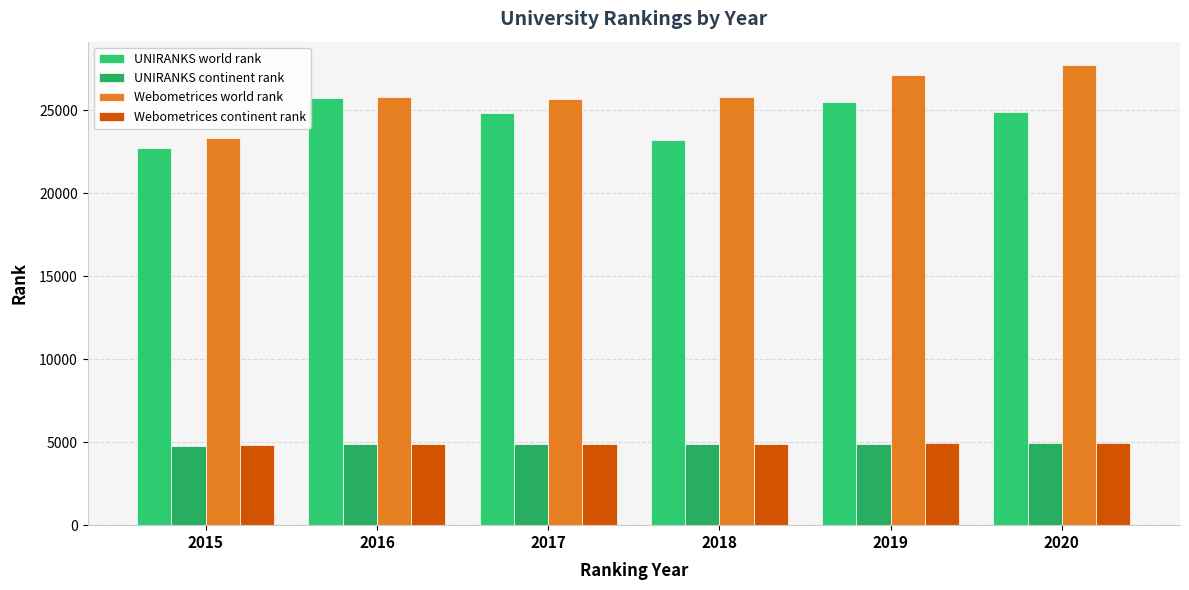

What are all the series names shown in the legend?

UNIRANKS world rank, UNIRANKS continent rank, Webometrices world rank, Webometrices continent rank